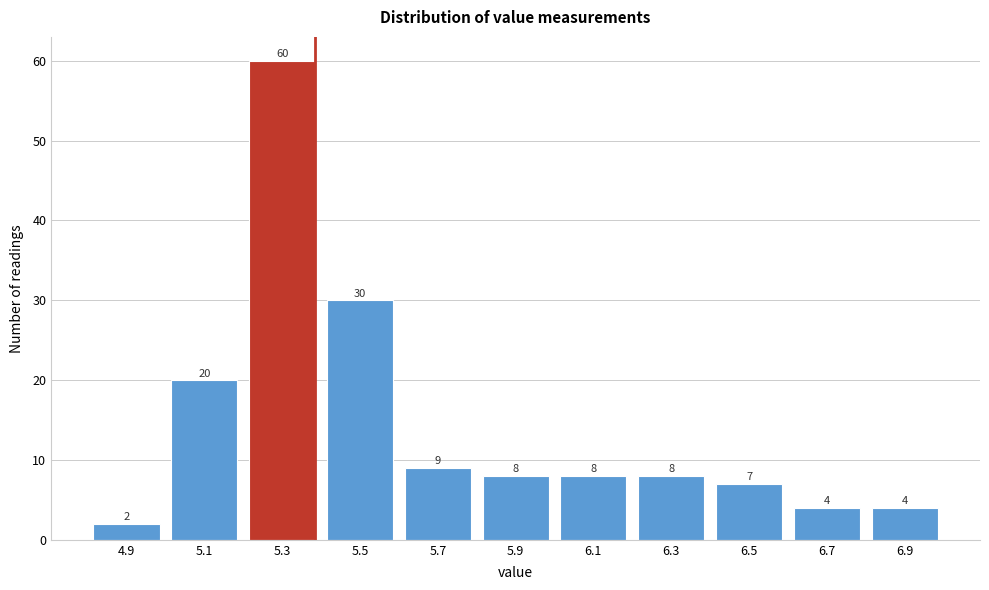

Reading right to left, list all the values displayed in this chart.

6.9=4	6.7=4	6.5=7	6.3=8	6.1=8	5.9=8	5.7=9	5.5=30	5.3=60	5.1=20	4.9=2